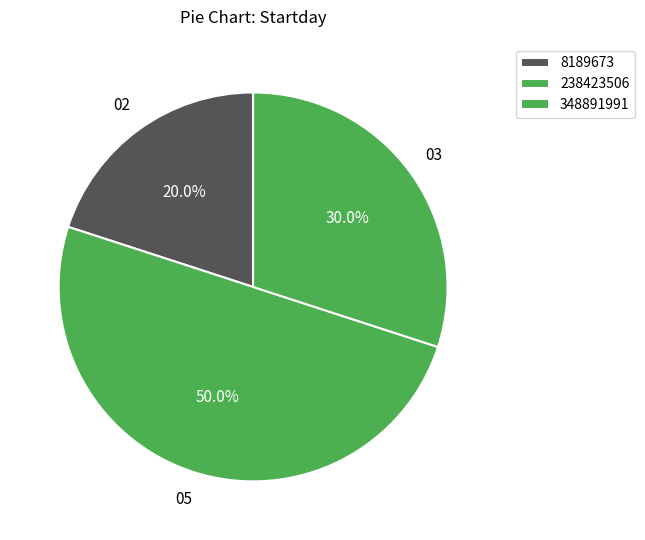

Rank the categories by value from lowest to highest.

8189673, 348891991, 238423506